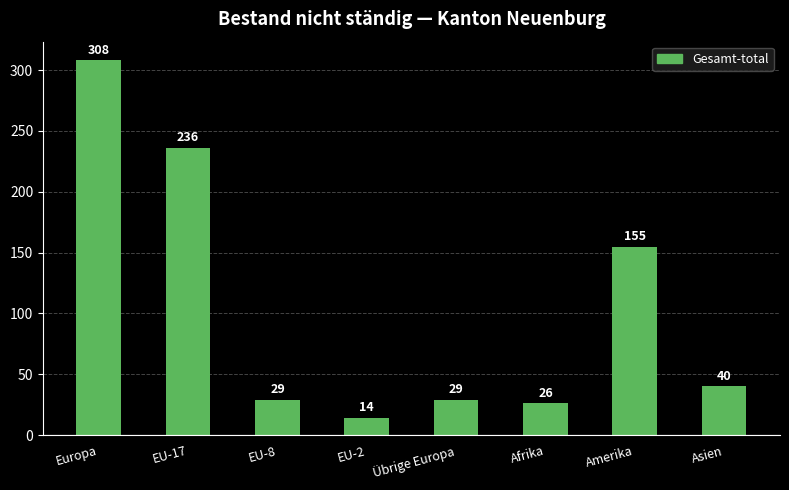

What is the ratio of the value at Asien to the value at EU-2?

2.9